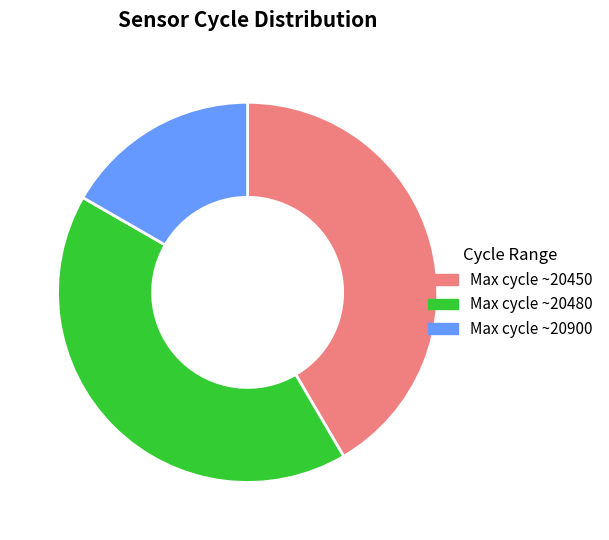

Is there a majority slice in this chart?

No